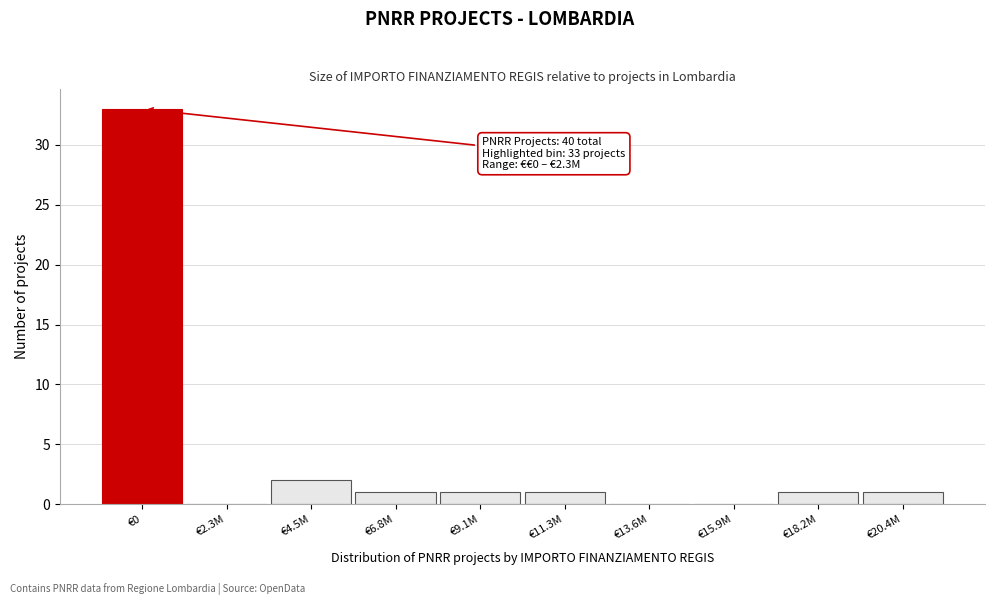

Reading left to right, extract all data points from this chart.

€0=33	€2.3M=0	€4.5M=2	€6.8M=1	€9.1M=1	€11.3M=1	€13.6M=0	€15.9M=0	€18.2M=1	€20.4M=1